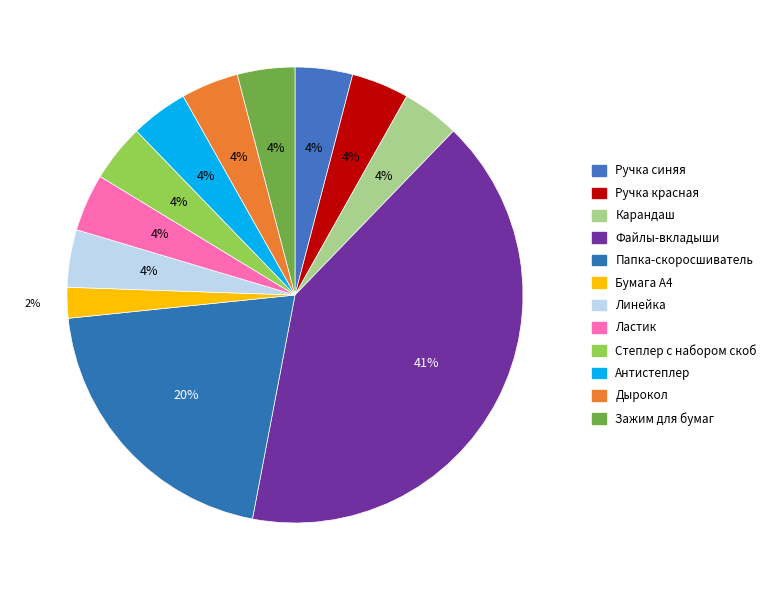

The Ручка красная slice represents 18% of the pie. True or false?

False